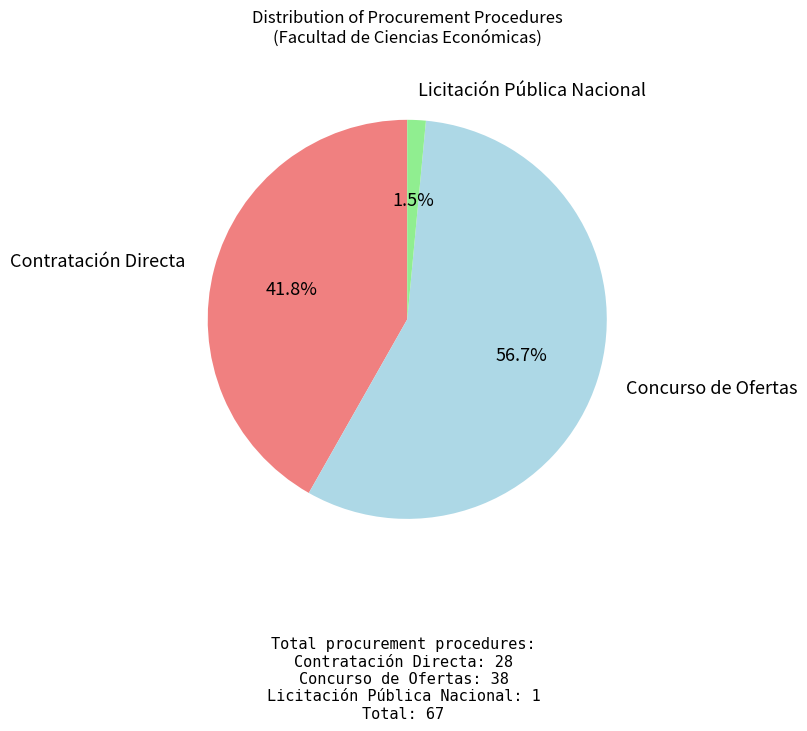

Is there any slice that represents more than half of the pie?

Yes